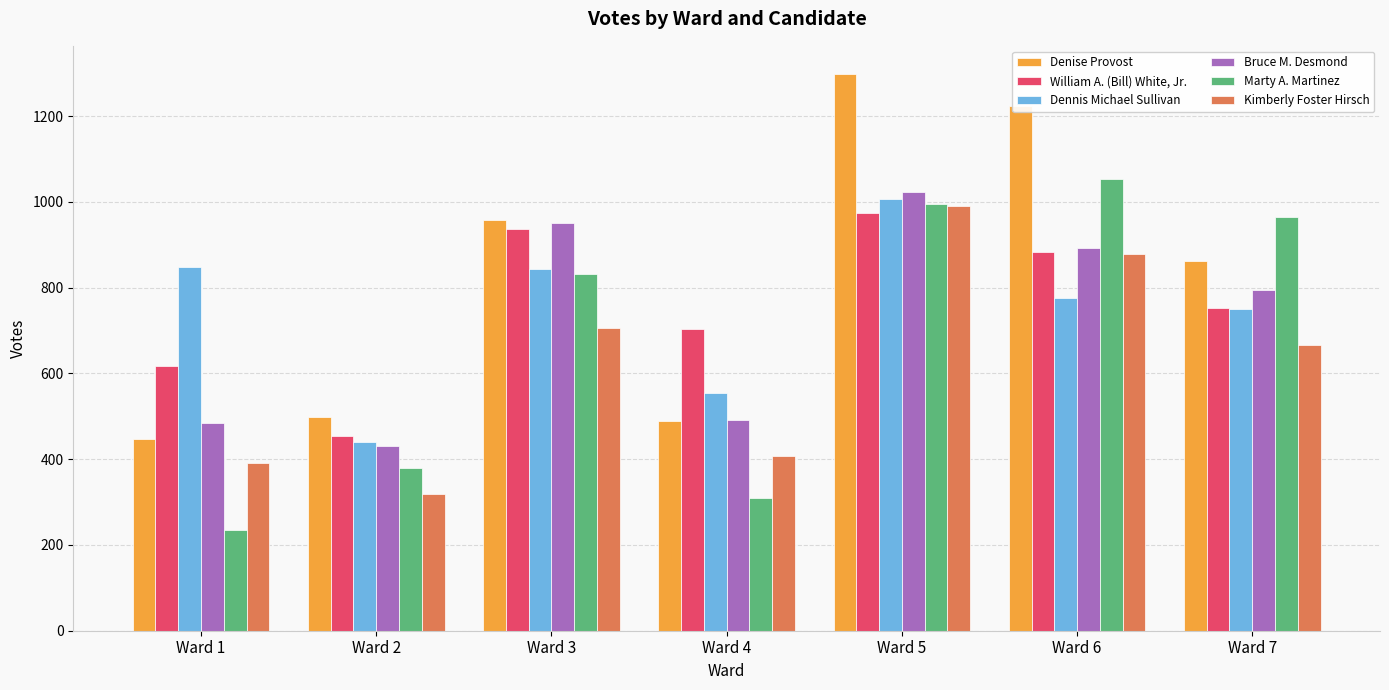

Where is William A. (Bill) White, Jr. nearest to the value 714?

Ward 4